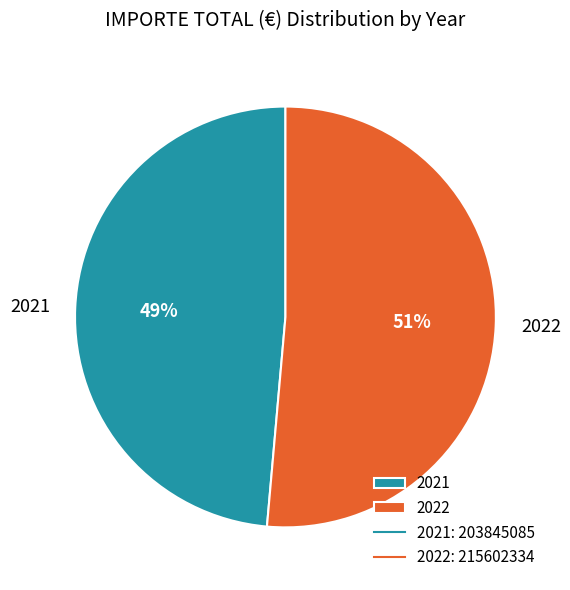

What is the majority slice?

2022